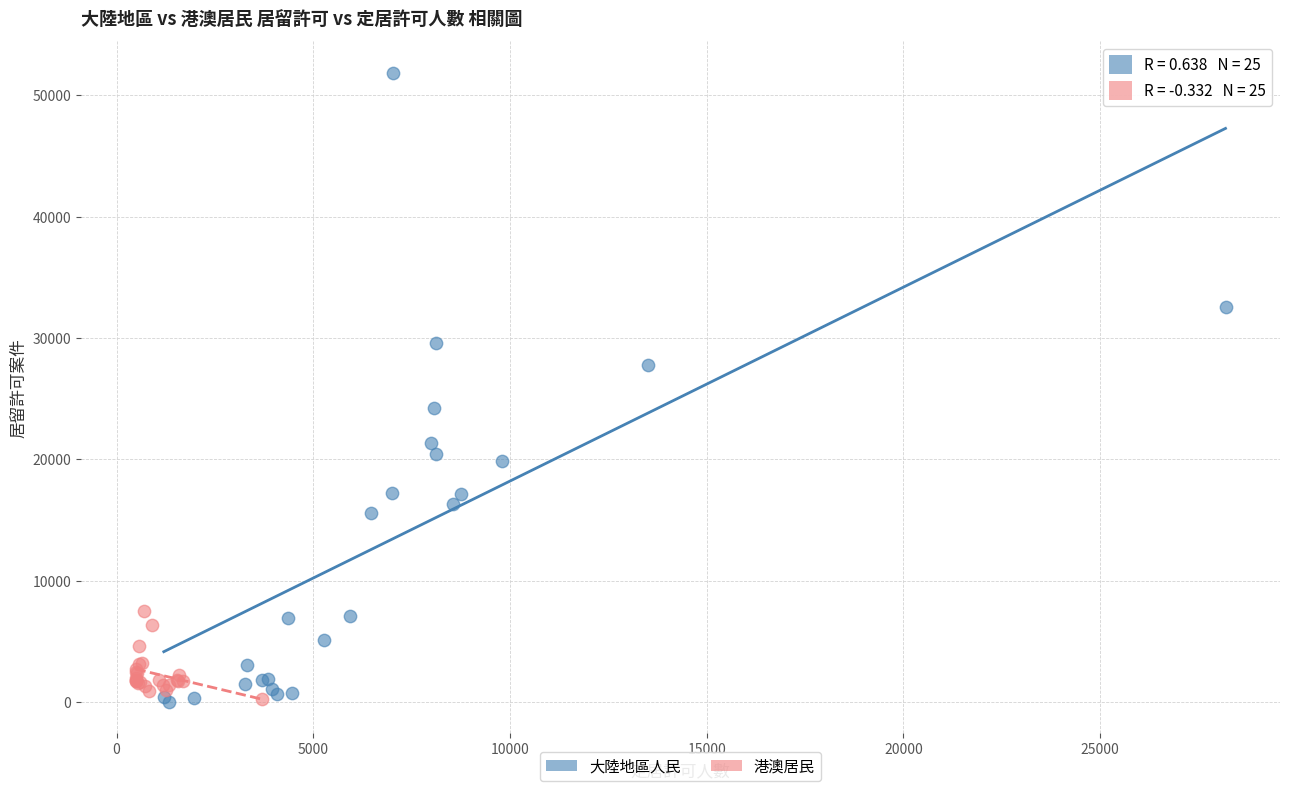

Which series has the widest spread of Y values?

大陸地區人民